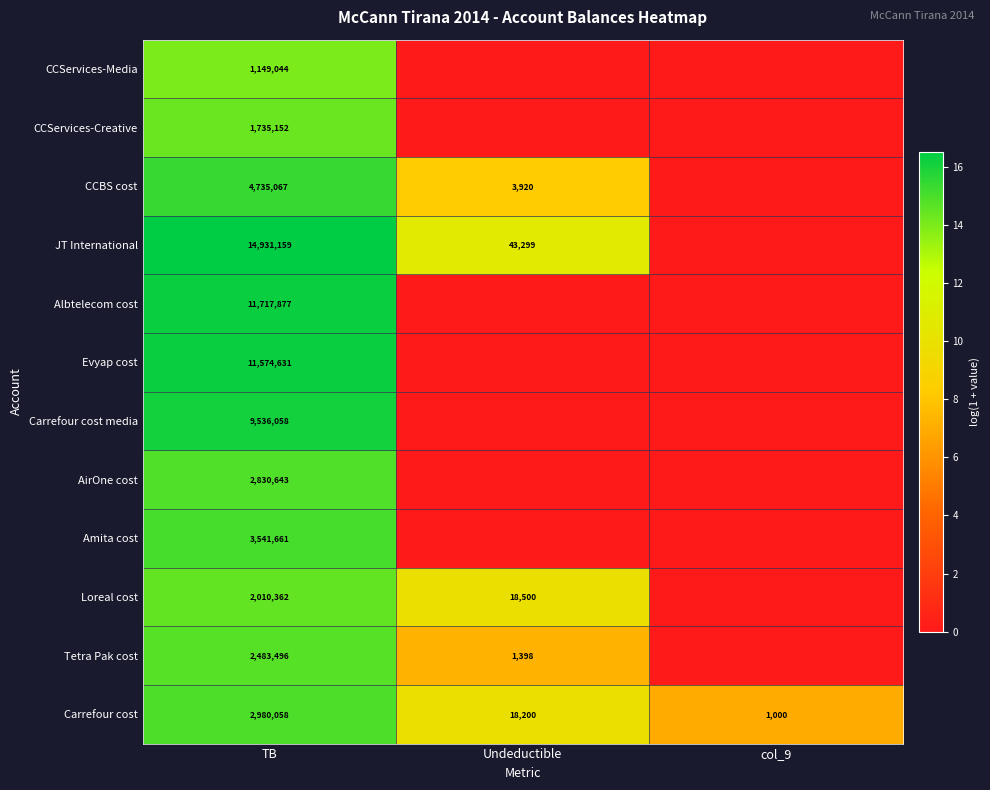

At which label does Carrefour cost reach its minimum?

col_9